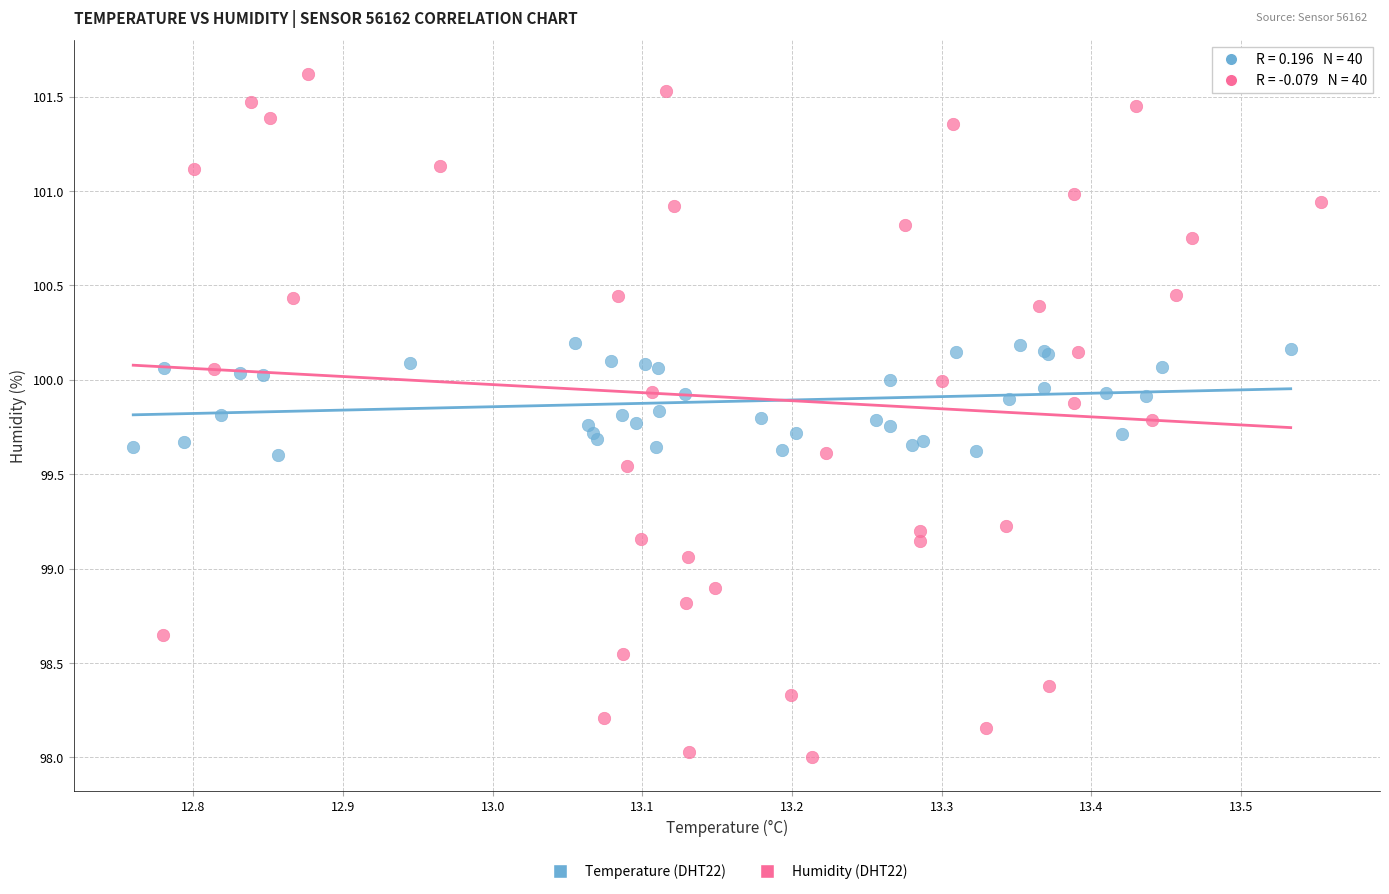

Which series reaches the minimum Y coordinate?

Humidity (DHT22)